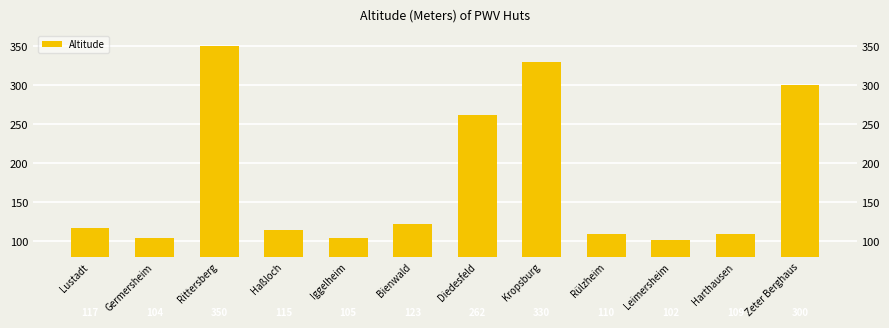

What is the sum of all values?

2127